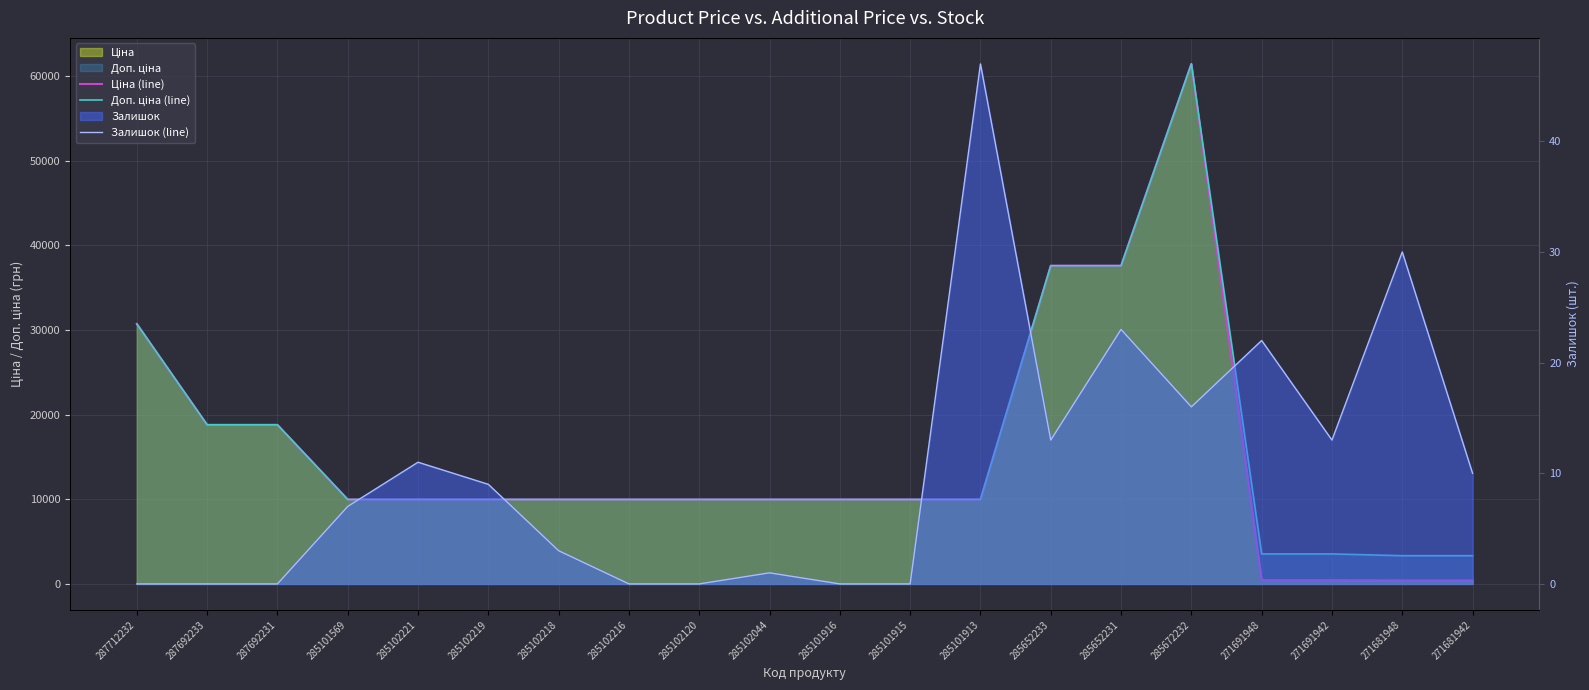

What is the difference between the maximum and second lowest values in the Залишок (line) series?

47.0